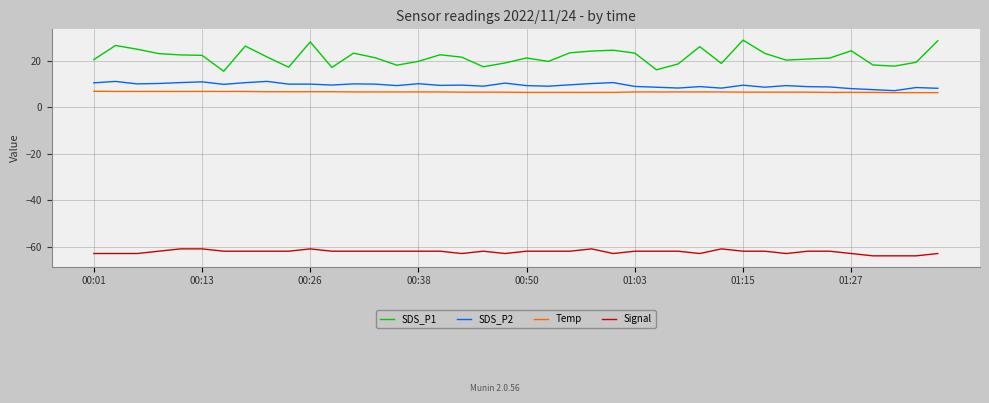

What is the difference between the maximum and minimum values in the SDS_P2 series?

4.0